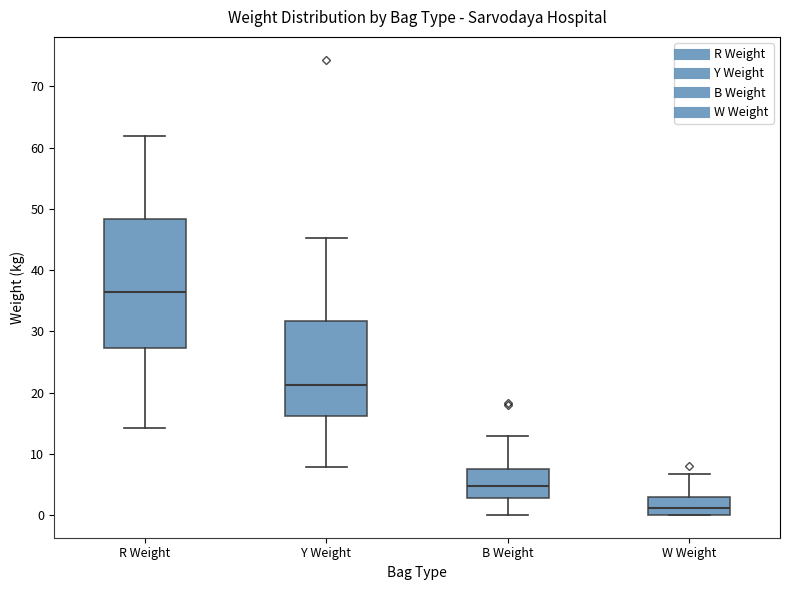

Where does the median line of the box for R Weight sit on the y-axis? The values are not printed on the chart, so give them approximately, as read against the axis.

36